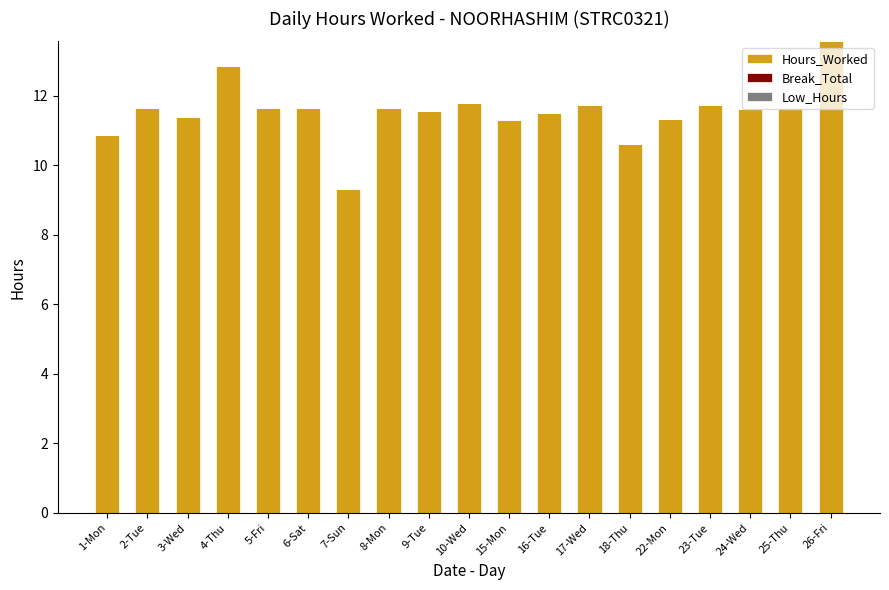

The chart shows a value of 13.6 at 26-Fri. True or false?

True